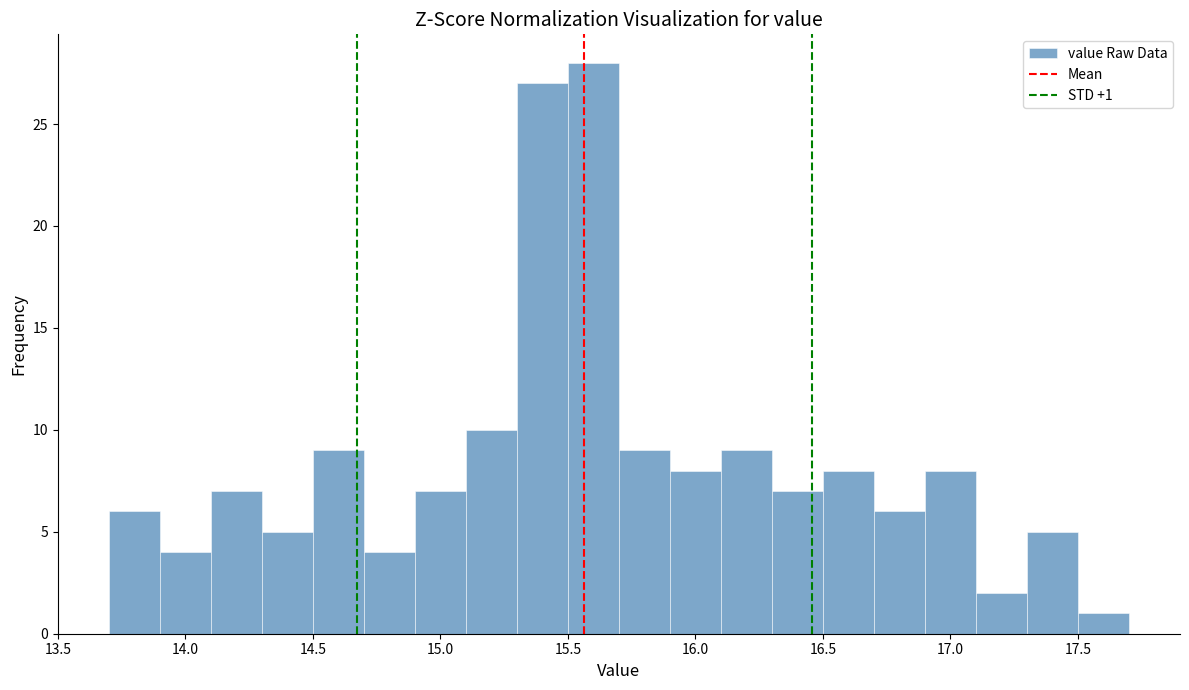

Which range on the x-axis has the tallest bar?

15.5 to 15.7